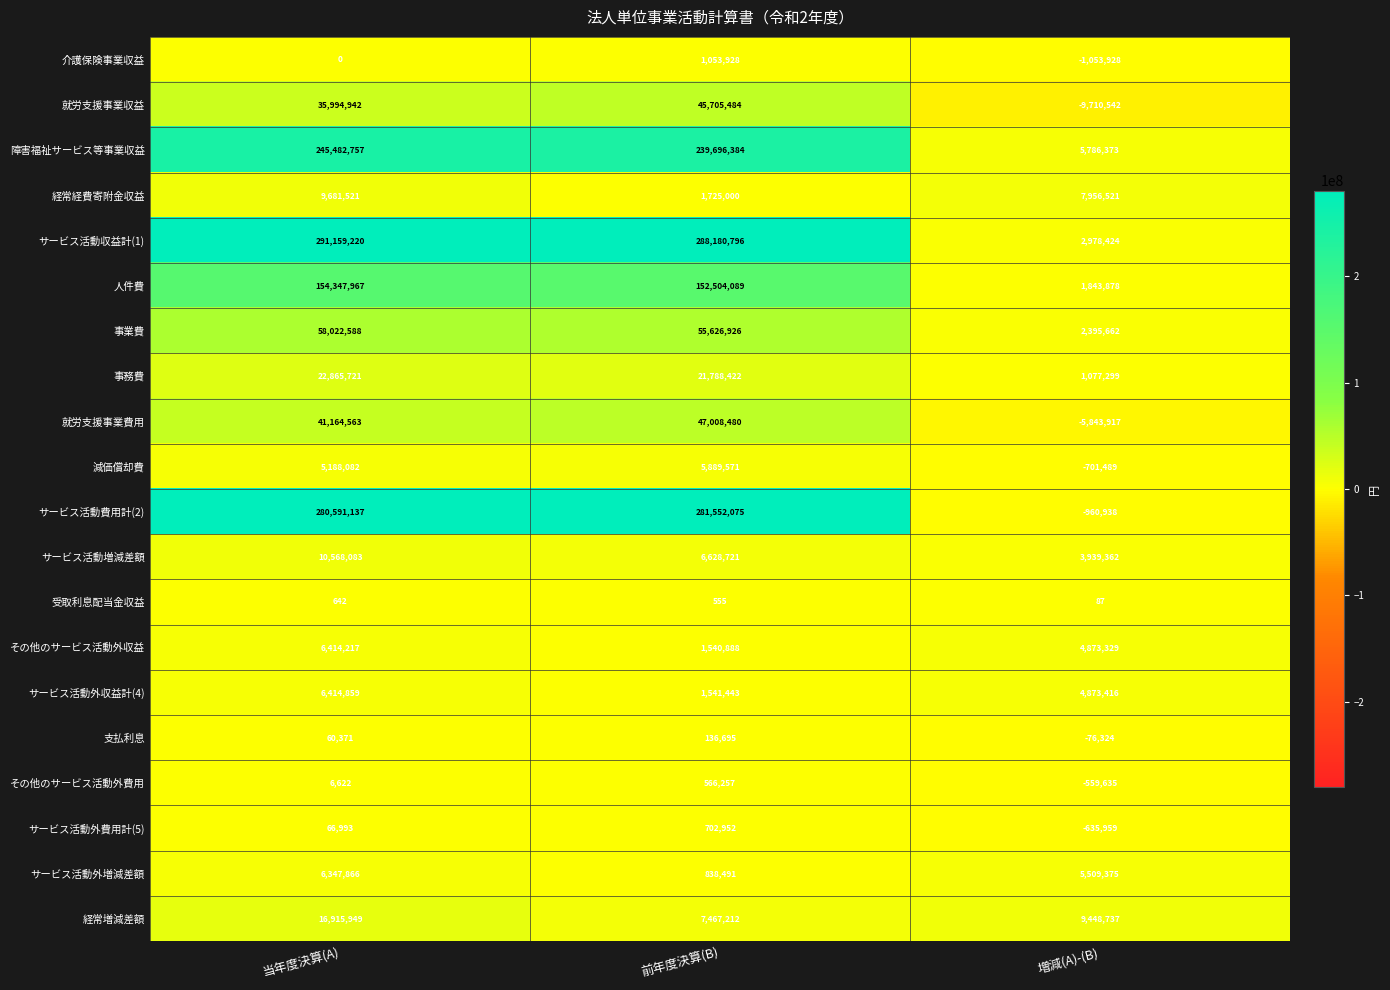

What is the difference between the 就労支援事業収益 values at 当年度決算(A) and 増減(A)-(B)?

45705484